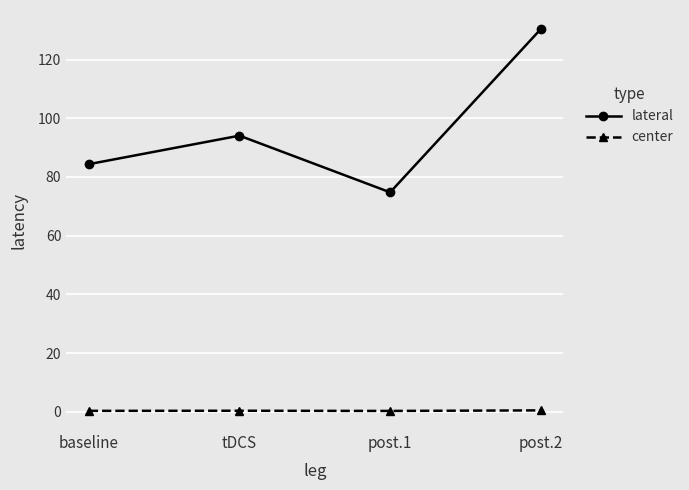

True or false: center has more than 2 interior local peaks.

False